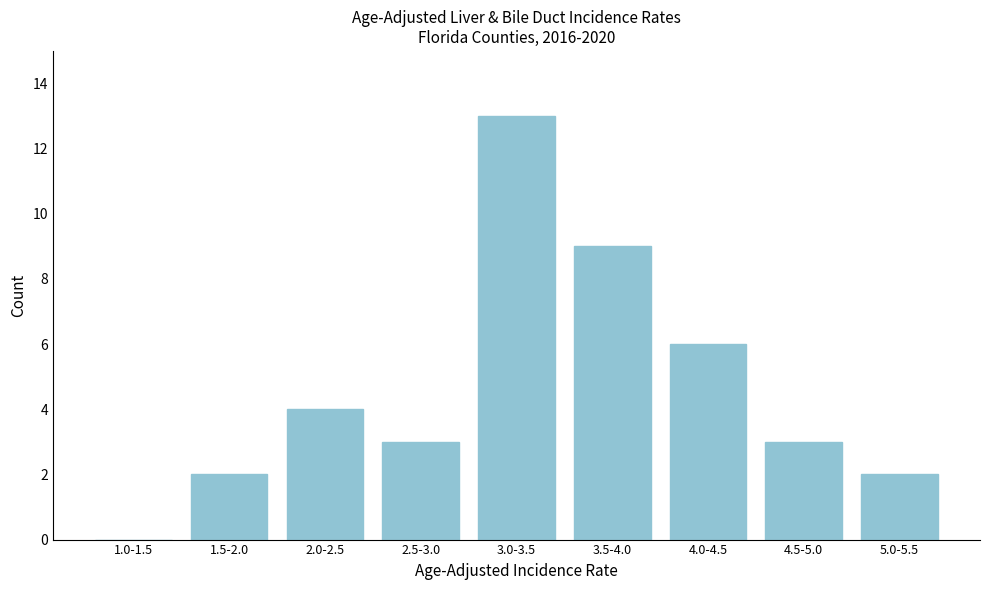

Reading right to left, list all the values displayed in this chart.

5.0-5.5=2	4.5-5.0=3	4.0-4.5=6	3.5-4.0=9	3.0-3.5=13	2.5-3.0=3	2.0-2.5=4	1.5-2.0=2	1.0-1.5=0